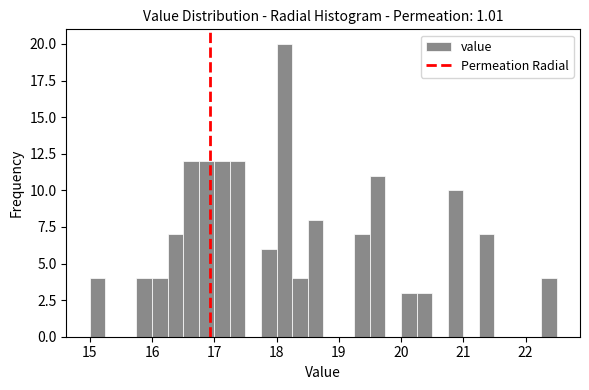

Read against the x-axis, roughly where is the centre of the tallest bar?

18.1